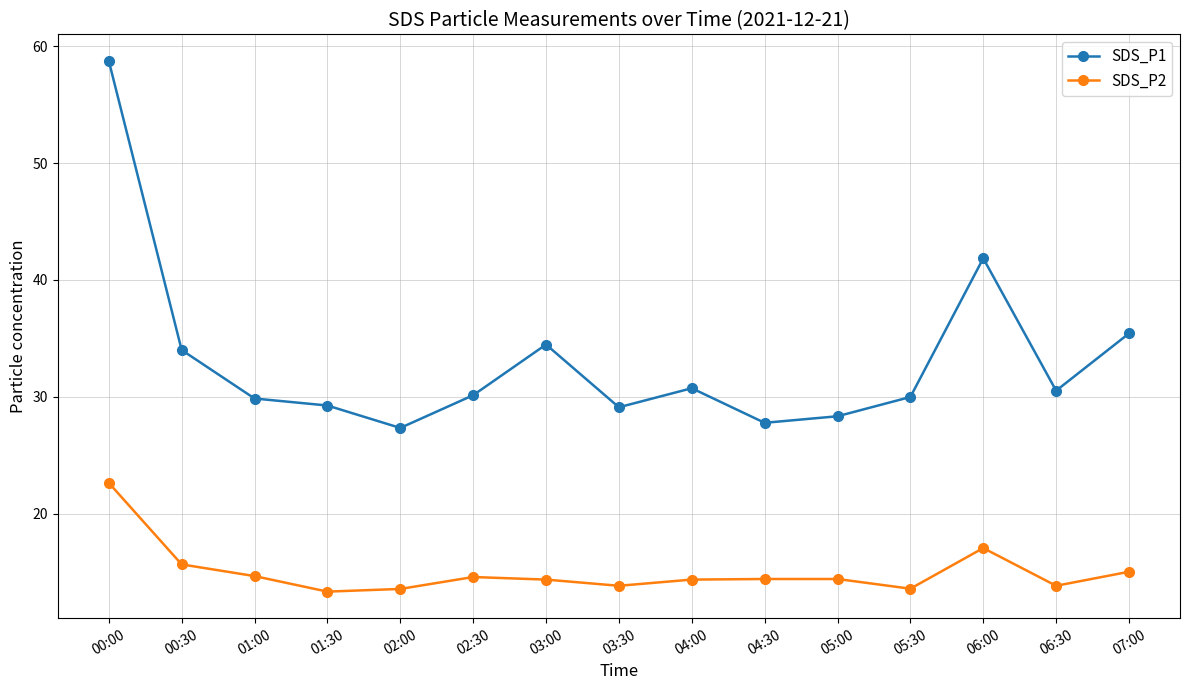

What is the difference between the highest and lowest values at 06:30?

16.7